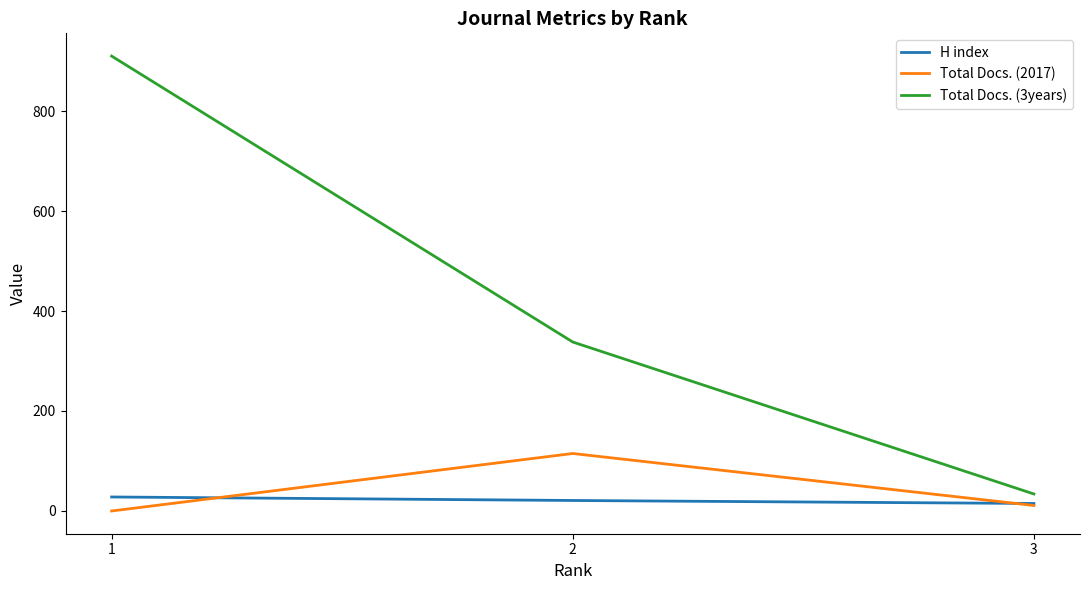

Reading right to left, list all the values displayed in this chart.

H index: 15	21	28
Total Docs. (2017): 11	115	0
Total Docs. (3years): 34	338	910